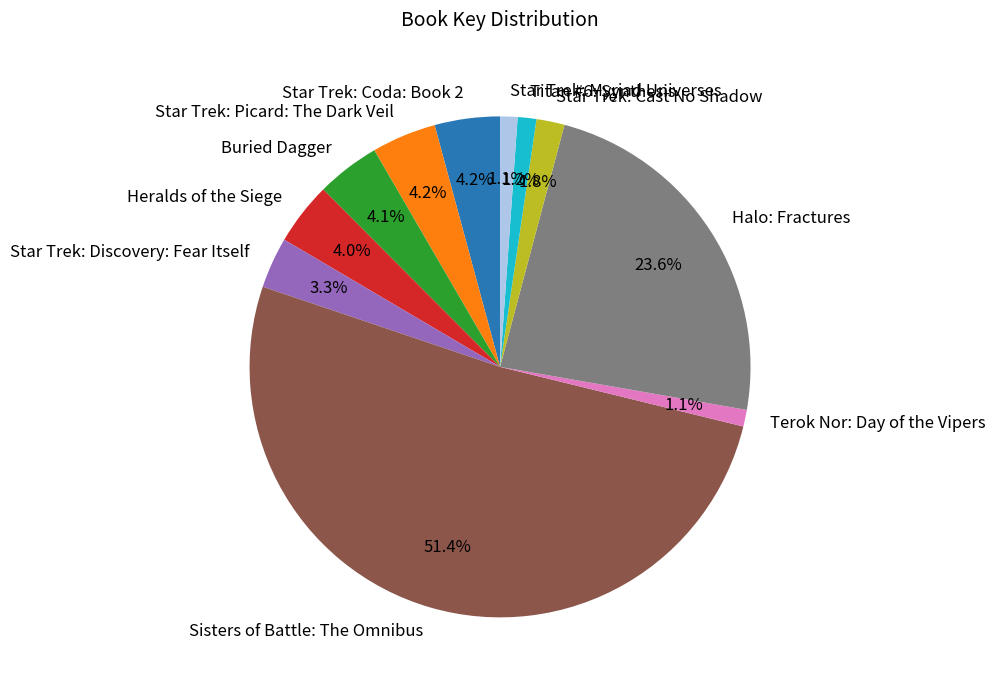

Does Star Trek: Coda: Book 2 account for over 50% of the chart?

No